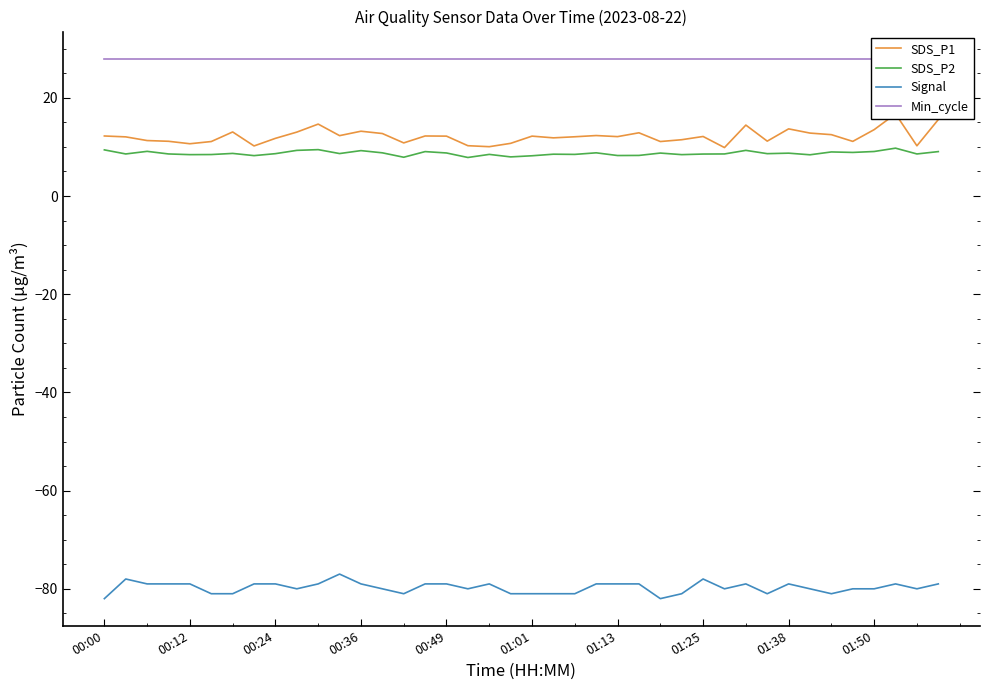

At which category does the chart reach its peak across all series?

00:00